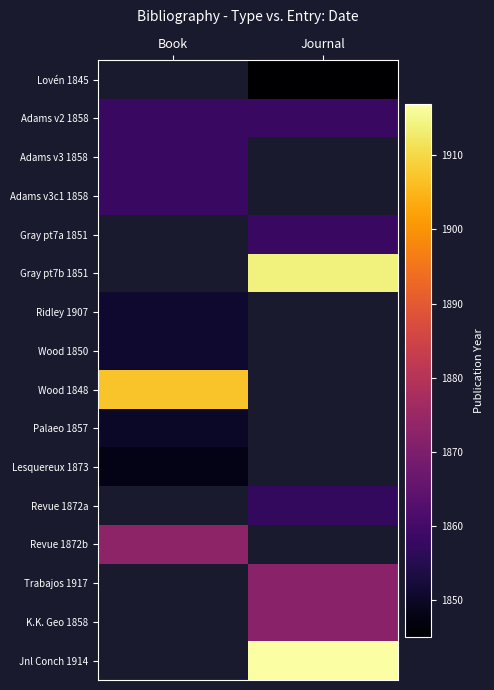

What is the lowest value of the Wood 1848 series?

1907.0